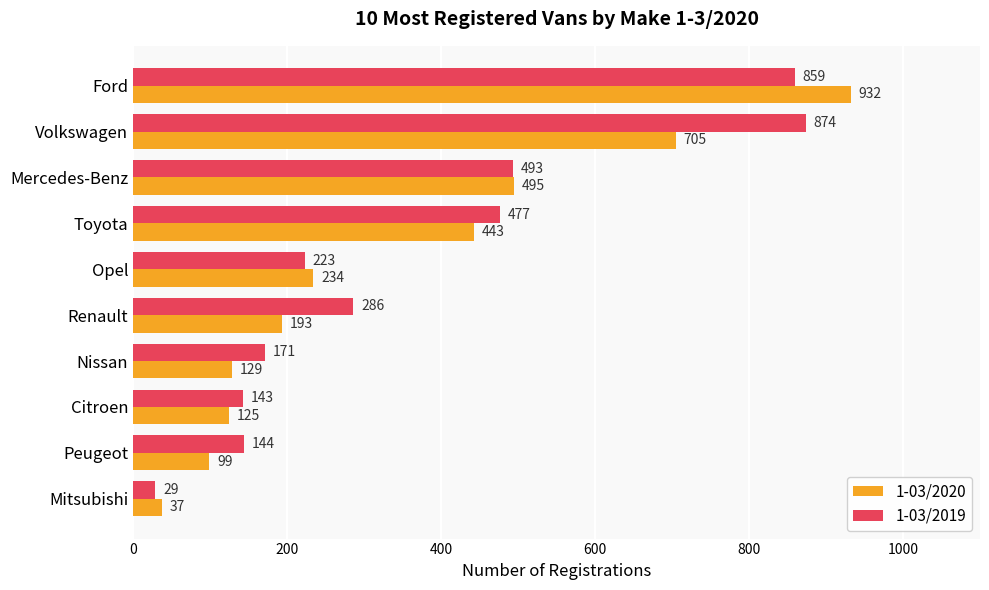

True or false: 1-03/2020 has a value of 1525 at Ford.

False